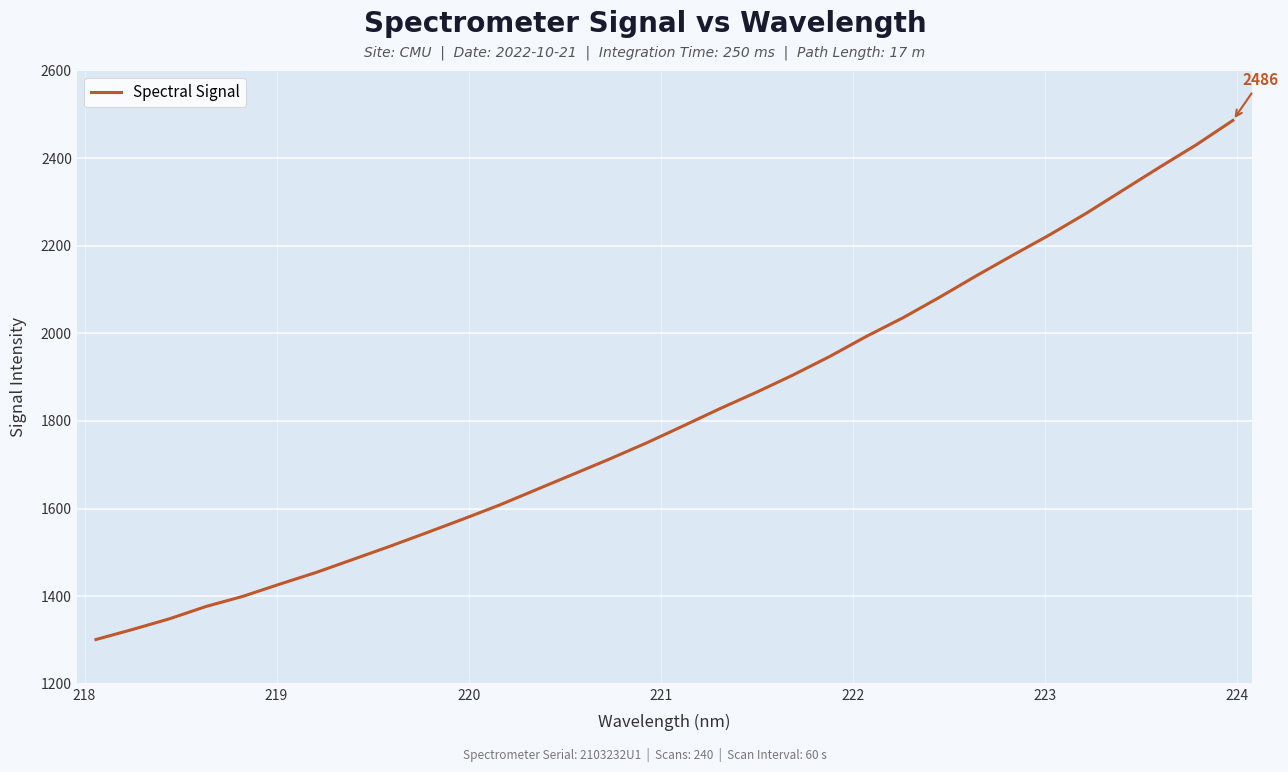

What is the minimum value shown in the chart?

1301.1